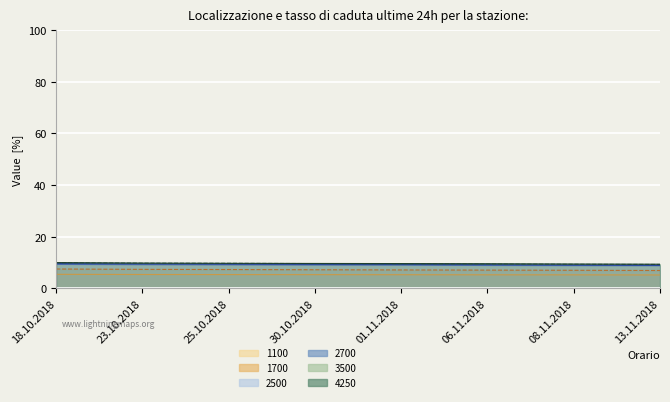

At which label does 3500 reach its peak?

18.10.2018